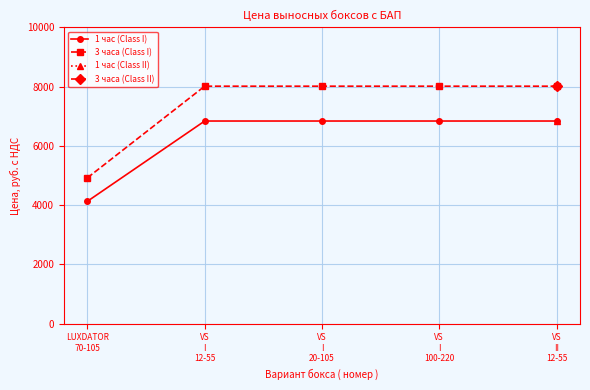

At how many categories does at least one series exceed 7465?

4